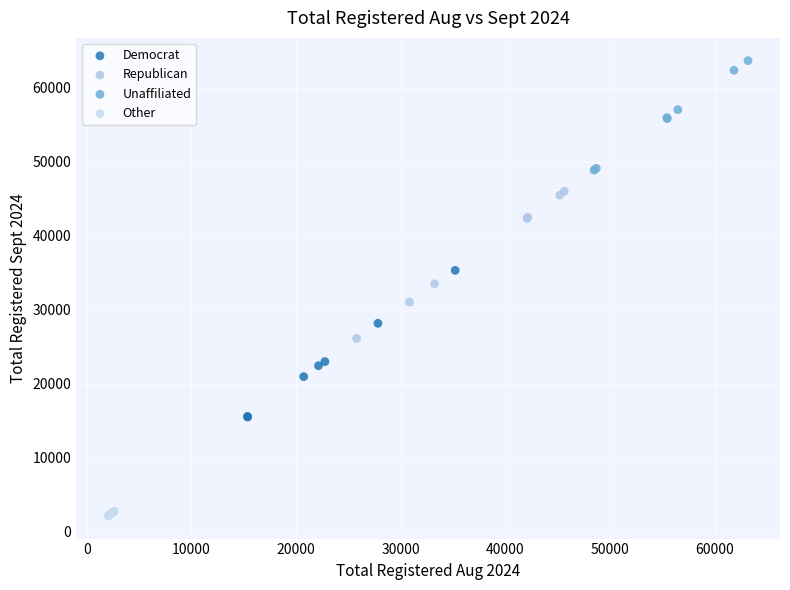

What are all the series names shown in the legend?

Democrat, Republican, Unaffiliated, Other